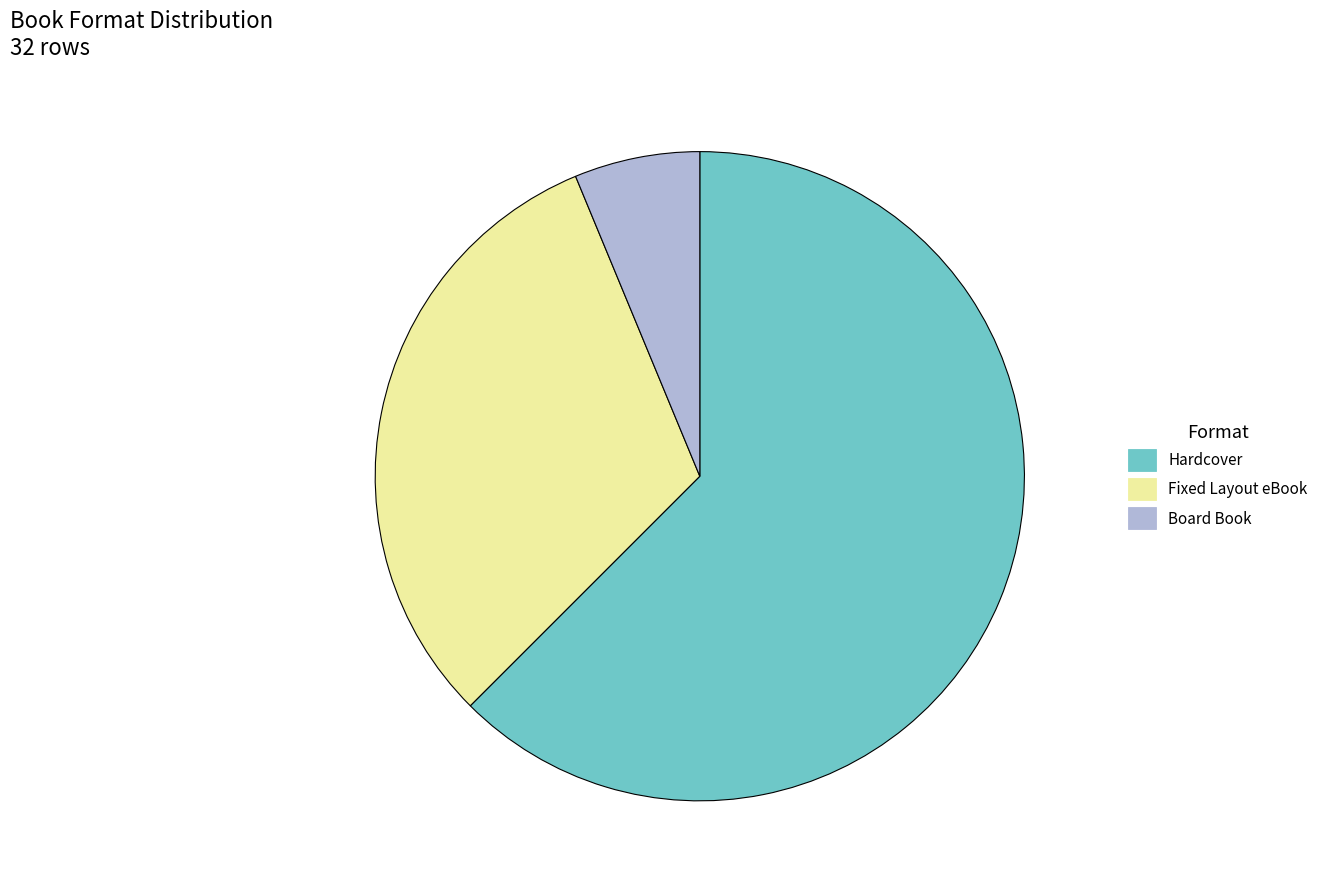

How many segments does this pie chart have?

3